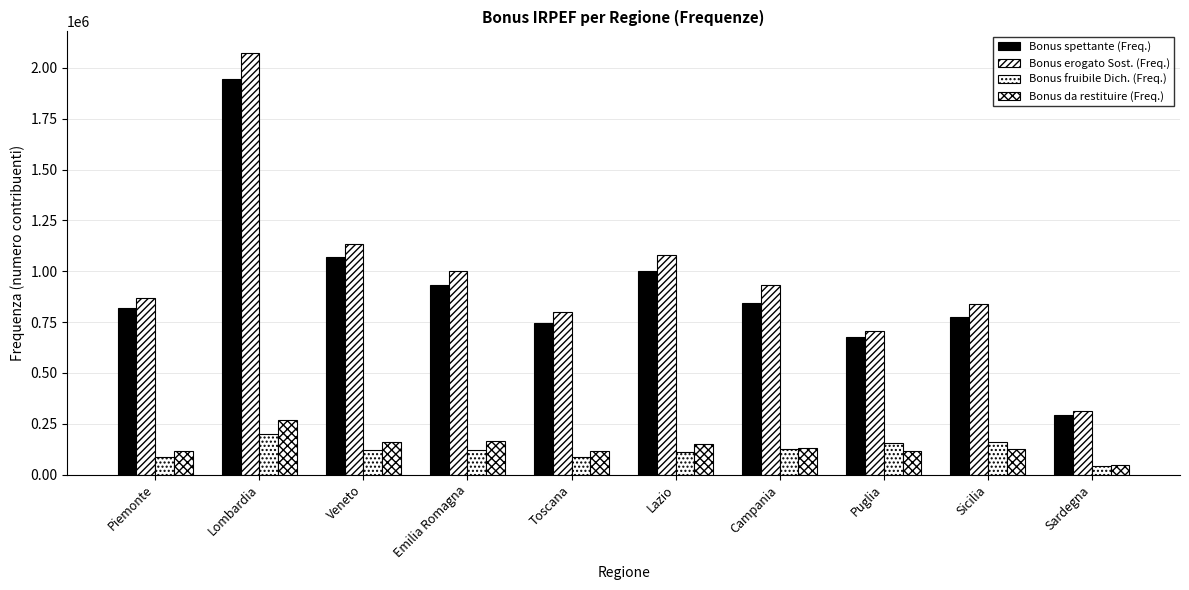

Which series has the largest total across all categories?

Bonus erogato Sost. (Freq.)